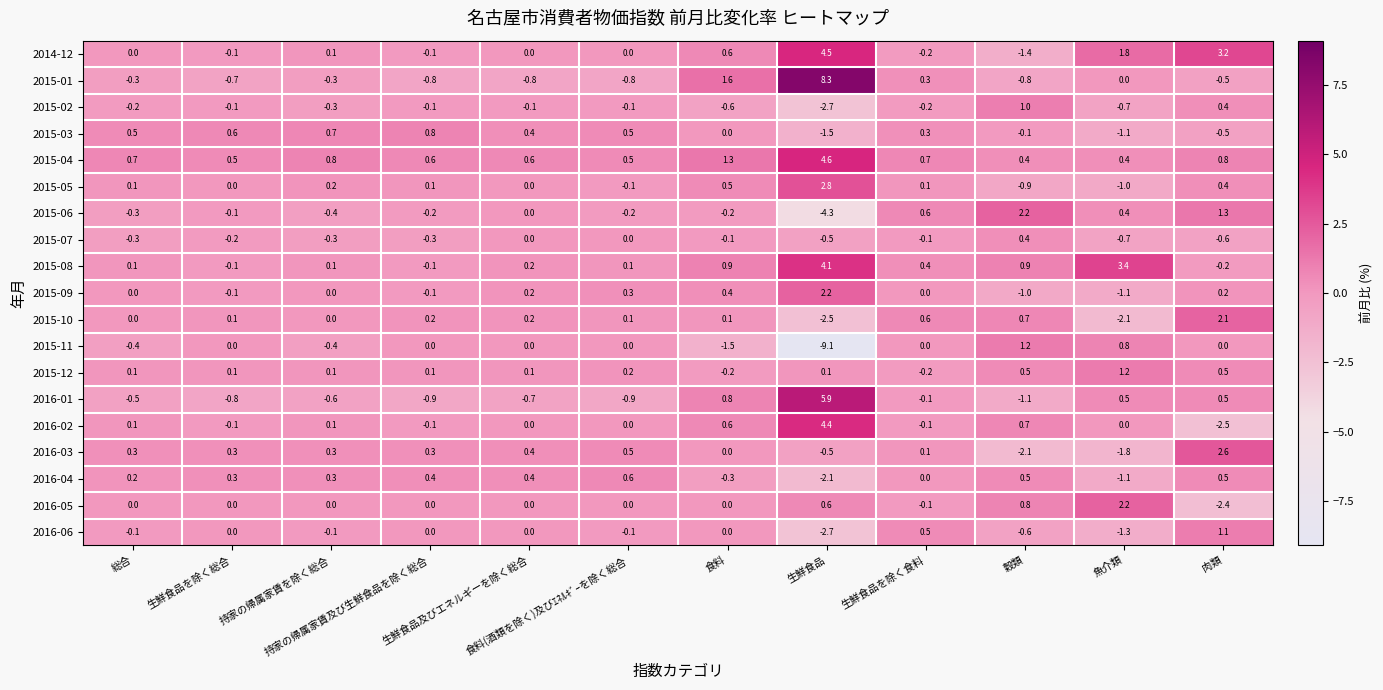

What is the smallest value displayed?

-9.1